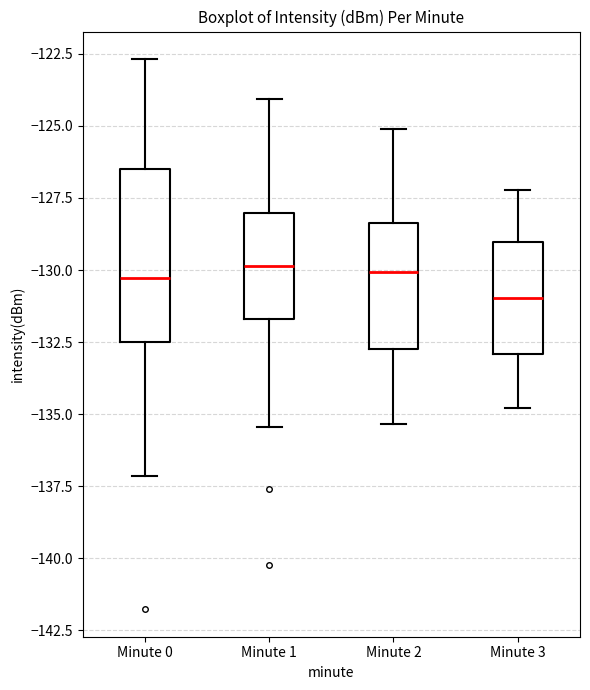

Which box is the tallest, from its lower edge to its upper edge?

Minute 0